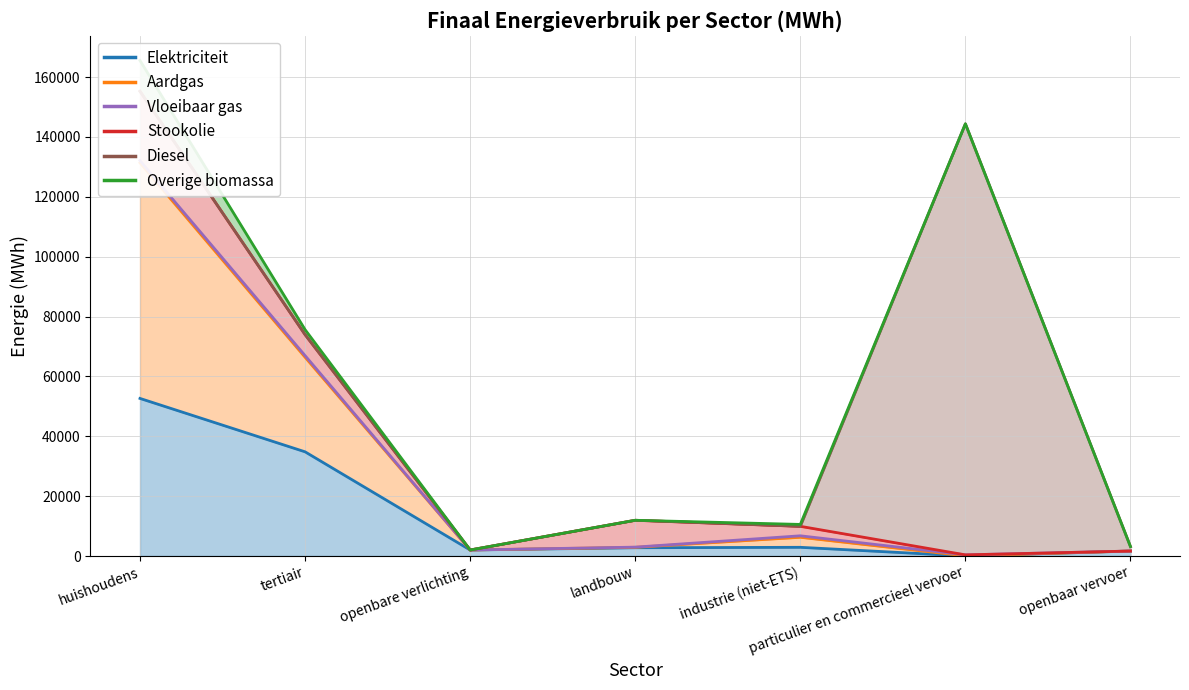

Reading left to right, what are all the values shown in this chart?

Elektriciteit: 52650.9	34812.9	2011.1	2765.5	2907.8	22.7	1662.2
Aardgas: 78702.3	31588.3	0.0	143.3	3349.2	30.7	0.0
Vloeibaar gas: 734.8	553.8	0.0	59.3	497.2	332.2	0.0
Stookolie: 23181.0	7017.3	0.0	8970.4	3166.0	0.0	0.0
Diesel: 0.0	0.0	0.0	0.0	0.0	144015.9	1481.0
Overige biomassa: 10269.6	1663.0	0.0	0.0	635.9	0.0	0.0